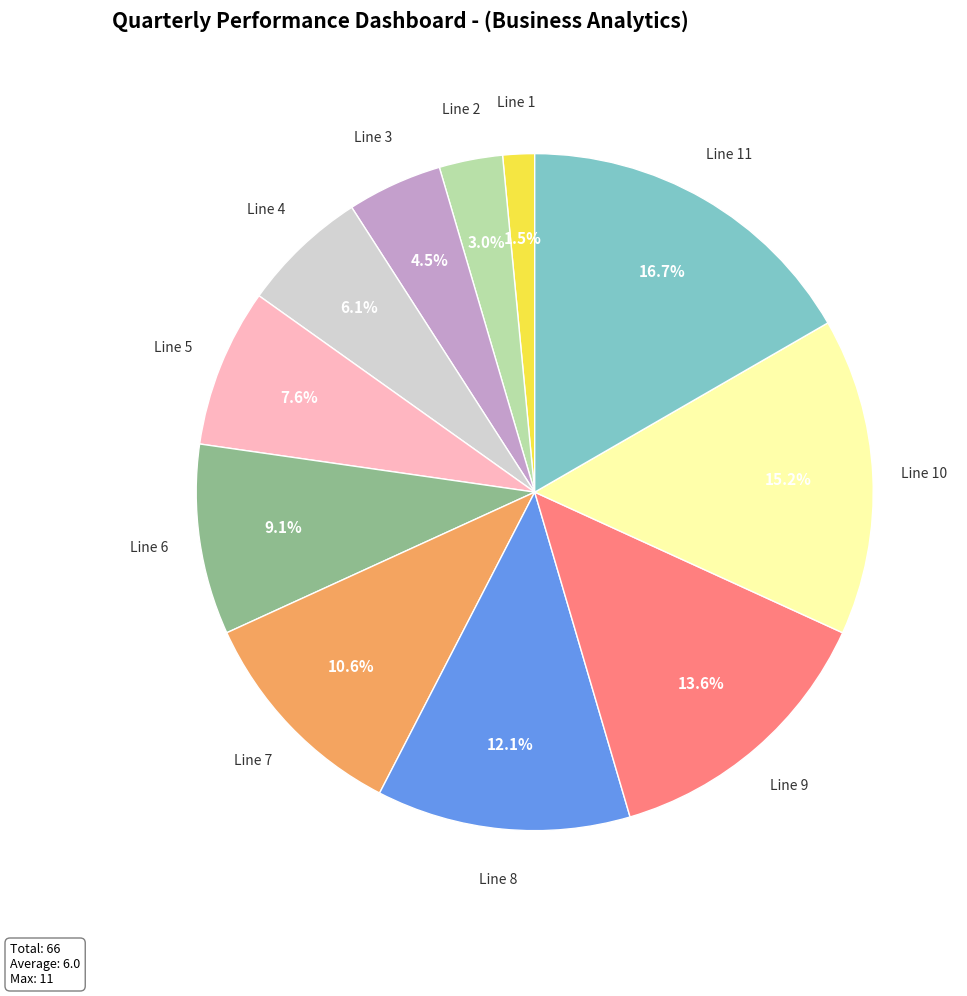

Rank the categories by value from lowest to highest.

Line 1, Line 2, Line 3, Line 4, Line 5, Line 6, Line 7, Line 8, Line 9, Line 10, Line 11